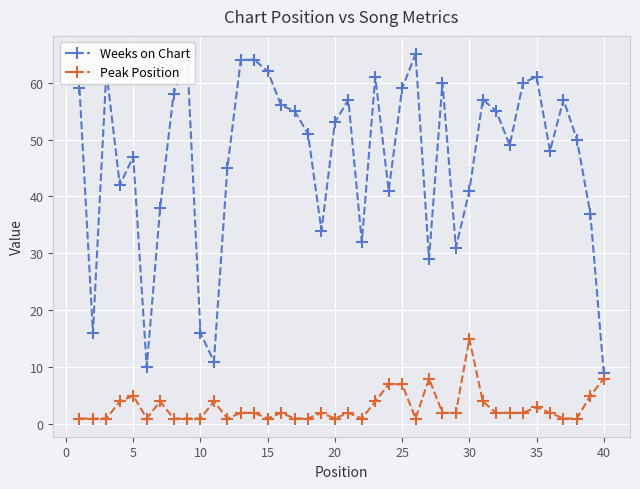

The value of Weeks on Chart at 32 is 80. True or false?

False